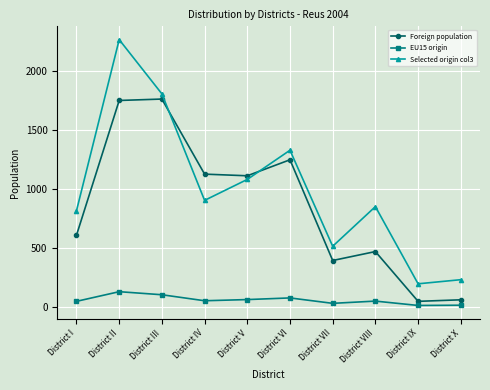

How many data points in Foreign population are less than 1113?

5